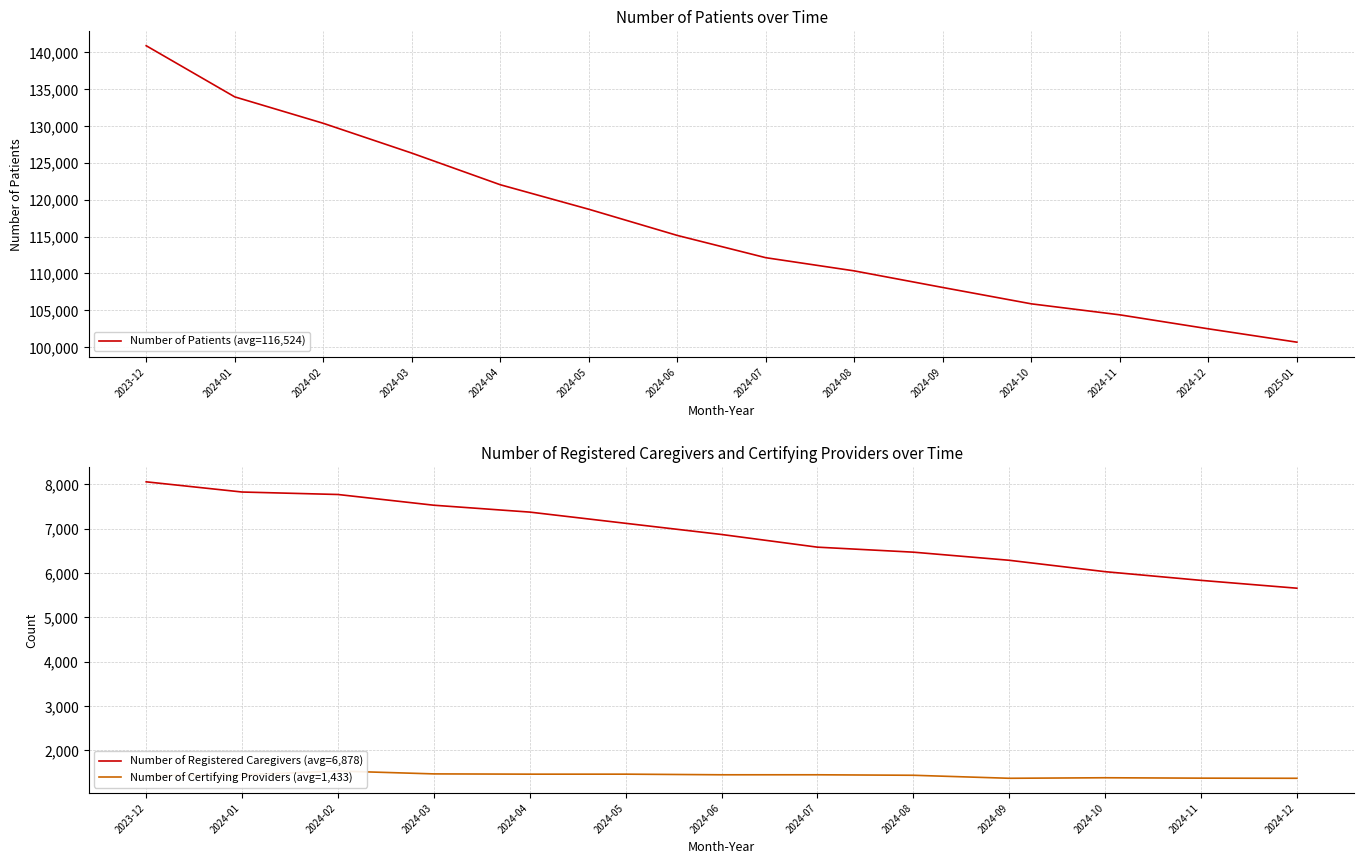

How many lines are shown in the chart?

3